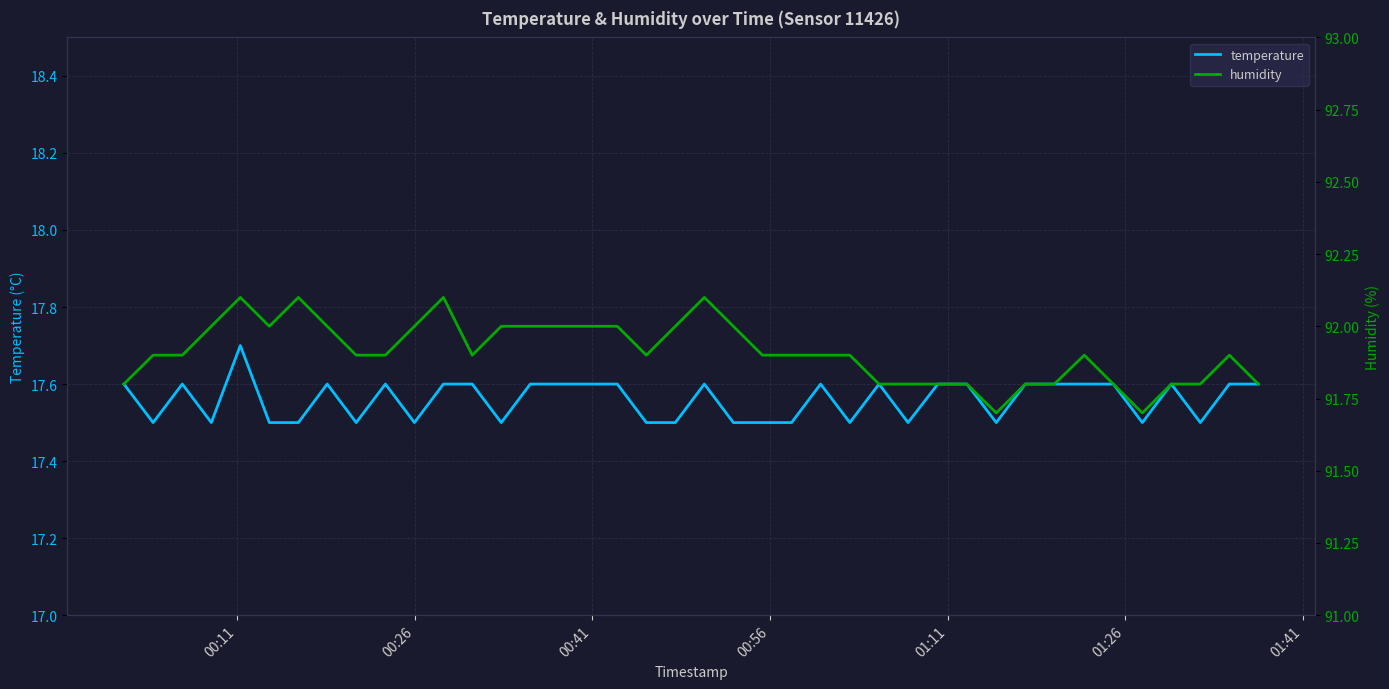

At how many categories does at least one series exceed 66?

40